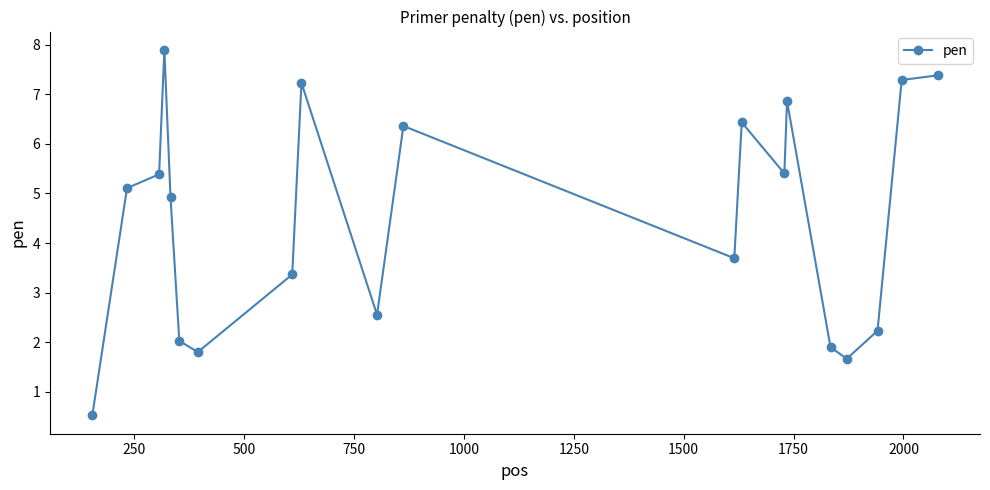

What is the greatest value displayed?

7.9